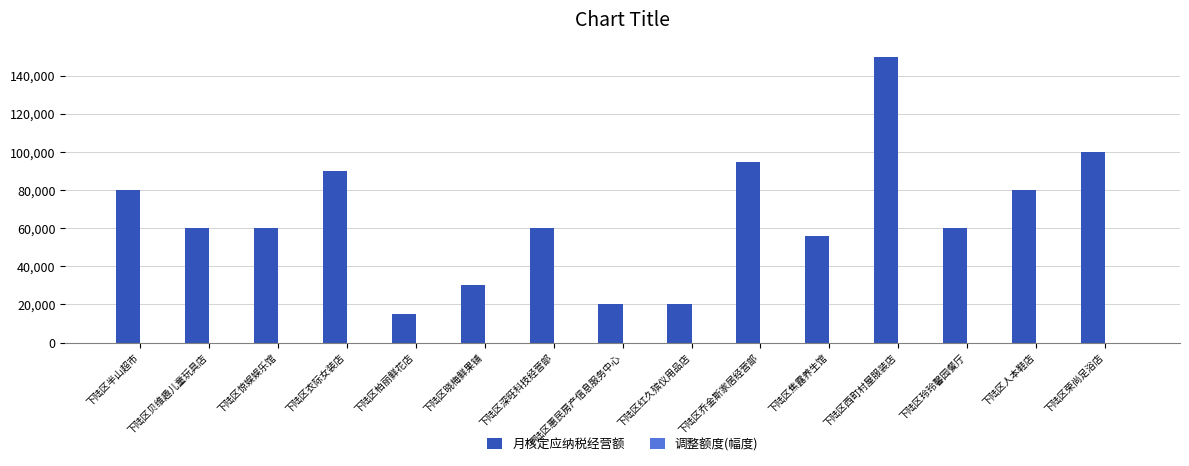

What is the maximum value shown in the chart?

150000